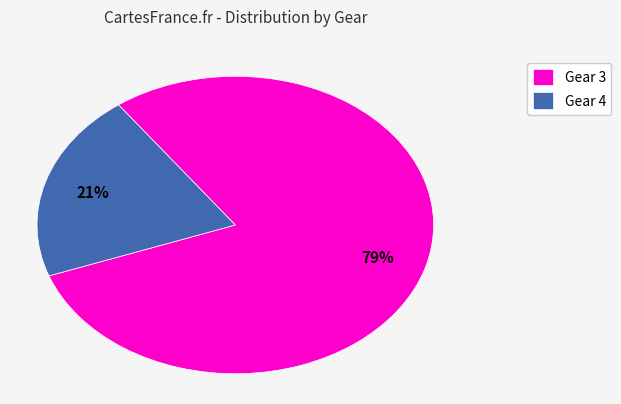

Rank the categories by value from lowest to highest.

Gear 4, Gear 3